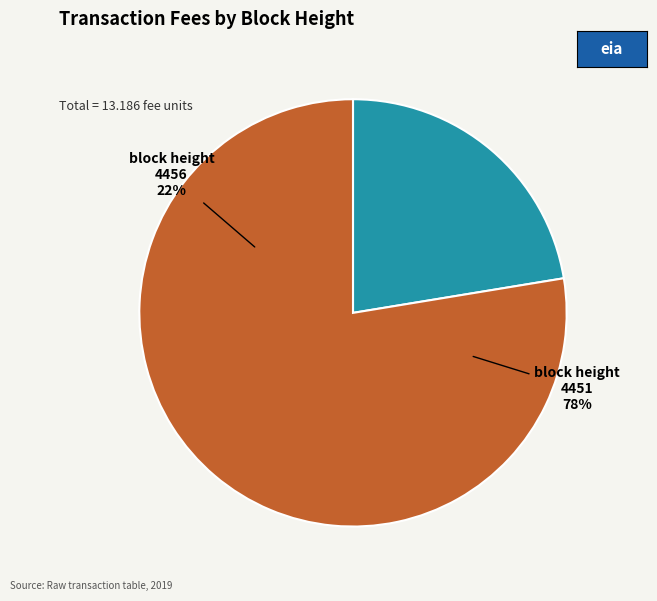

What is the change in value from 4456 to 4451?

+7.3